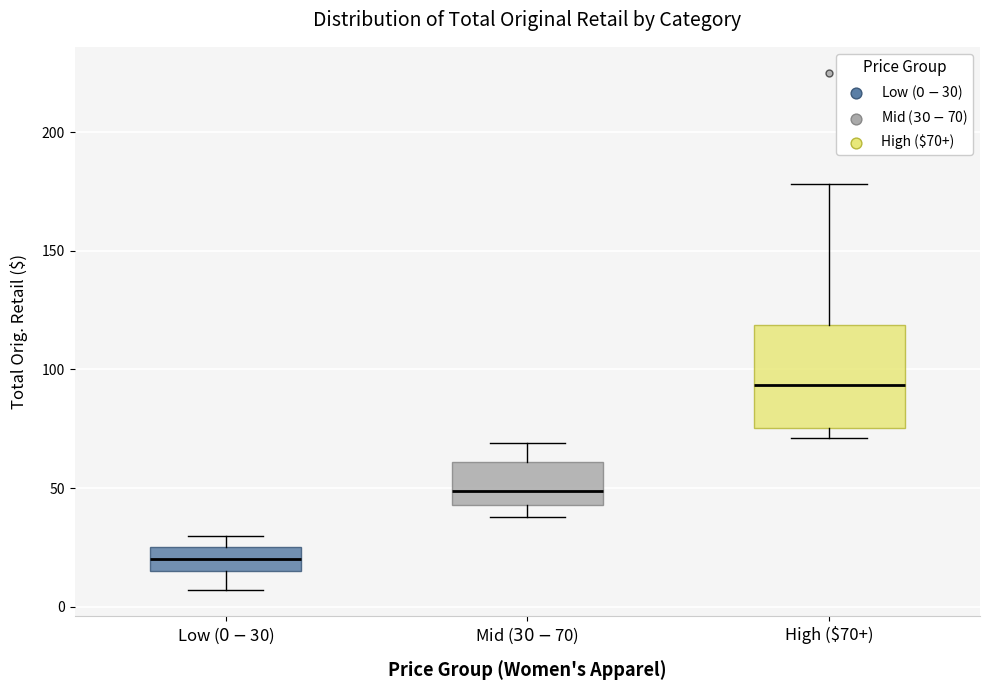

Where does the median line of the box for High ($70+) sit on the y-axis? The values are not printed on the chart, so give them approximately, as read against the axis.

95